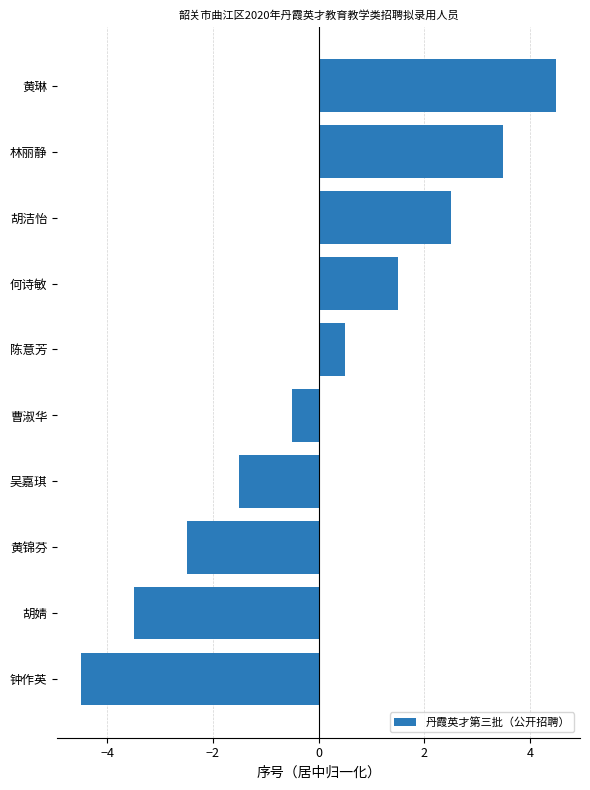

Rank the categories by value from lowest to highest.

钟作英, 胡婧, 黄锦芬, 吴嘉琪, 曹淑华, 陈意芳, 何诗敏, 胡洁怡, 林丽静, 黄琳